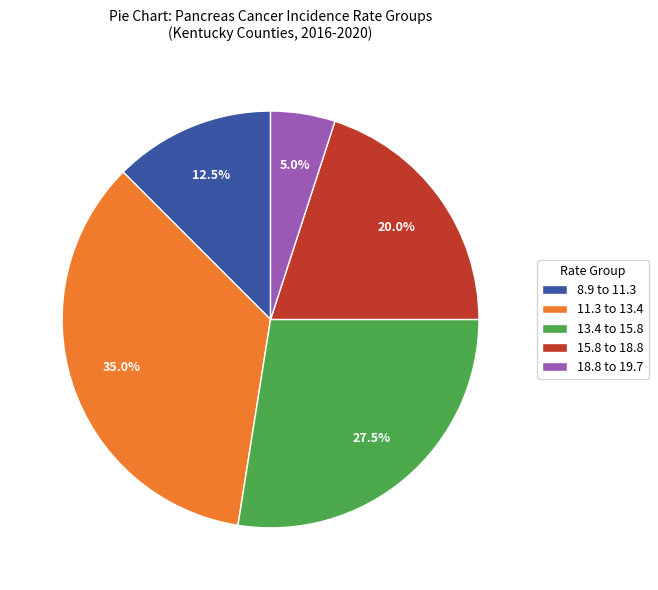

What is the largest slice in the pie chart?

11.3 to 13.4